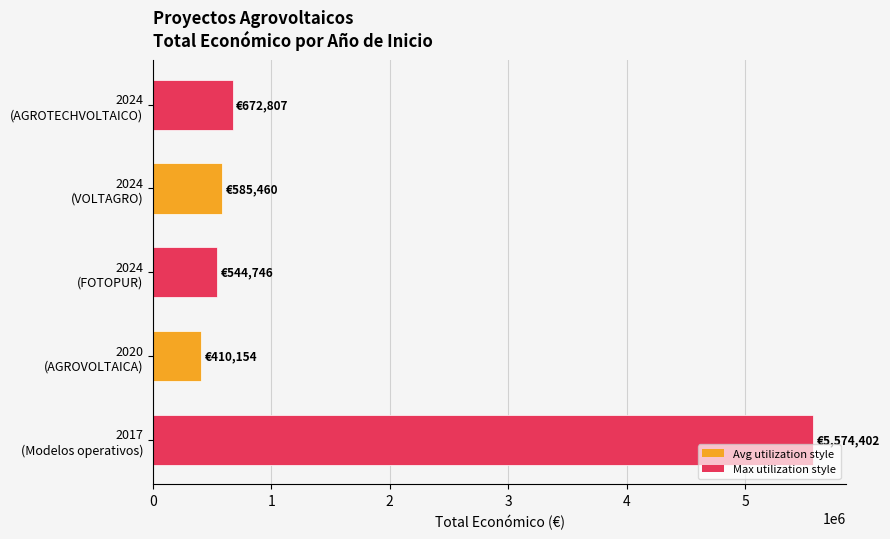

How many bars are there in total?

5